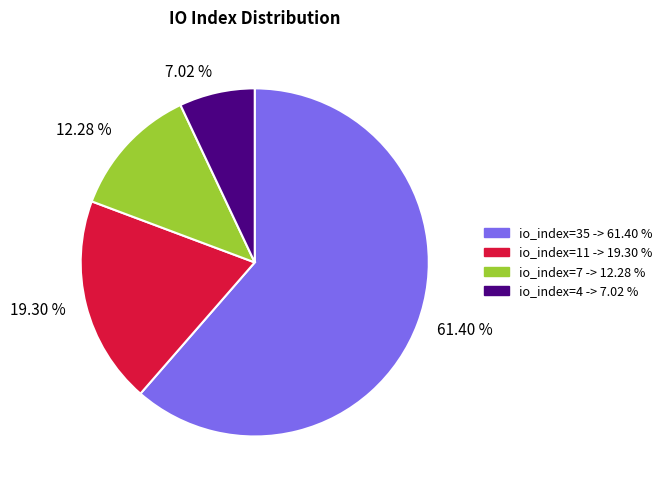

What is the smallest slice in the pie chart?

7.02 %